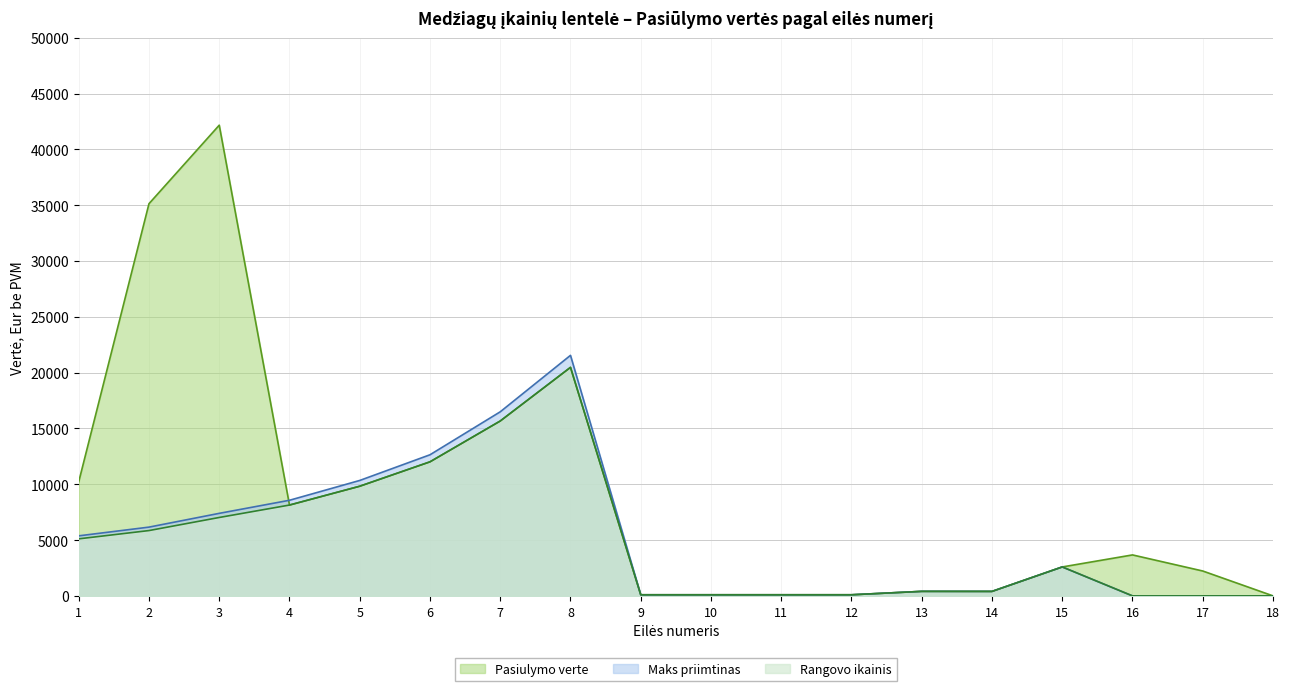

How many interior local valleys does the Maks priimtinas series have?

2